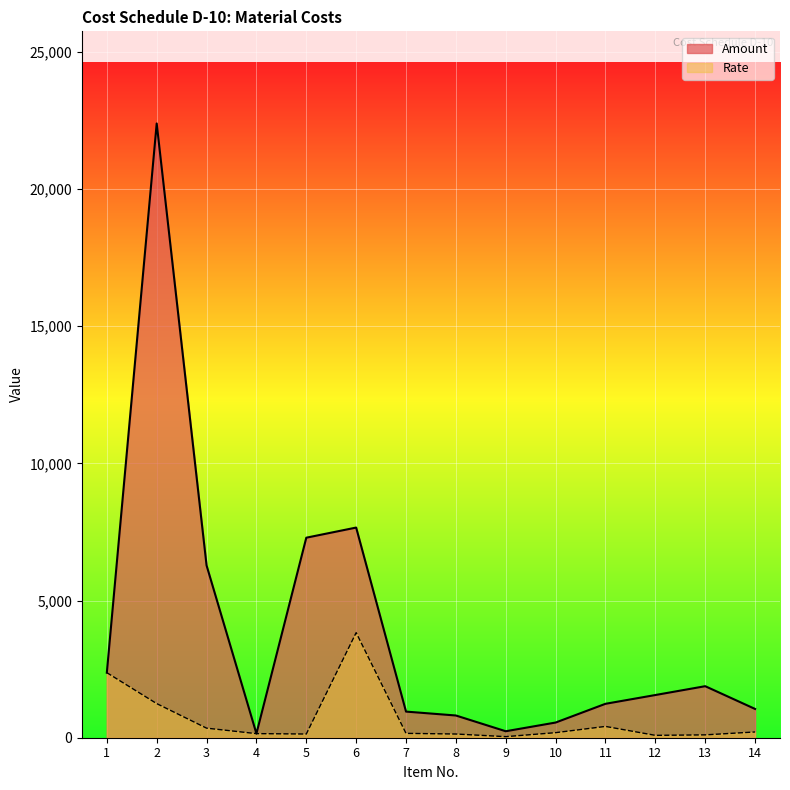

What is the difference between the second highest and minimum values in the Amount series?

7510.1